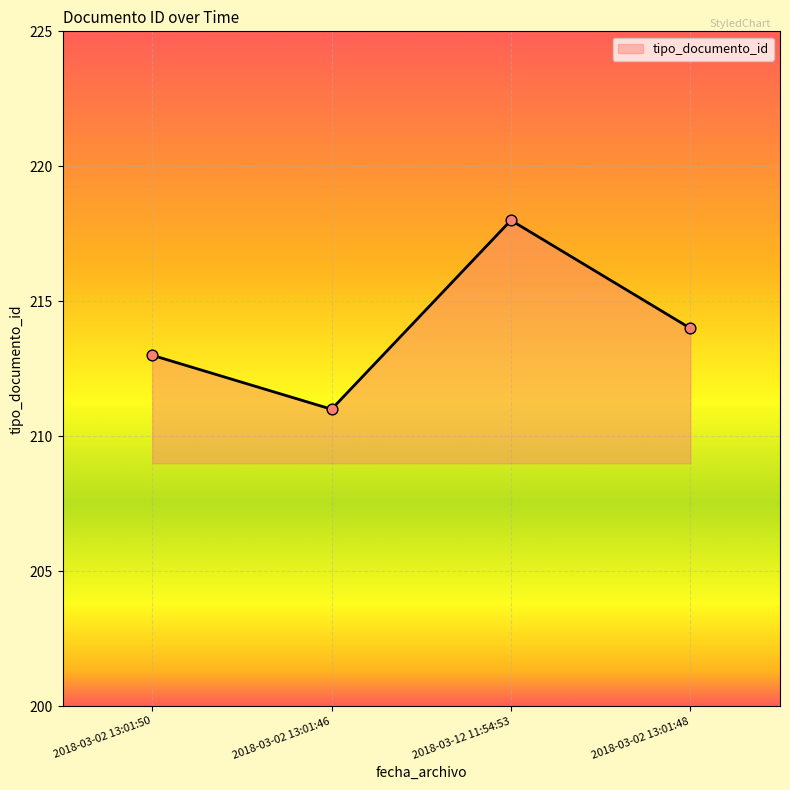

Which has a higher value, 2018-03-12 11:54:53 or 2018-03-02 13:01:46?

2018-03-12 11:54:53